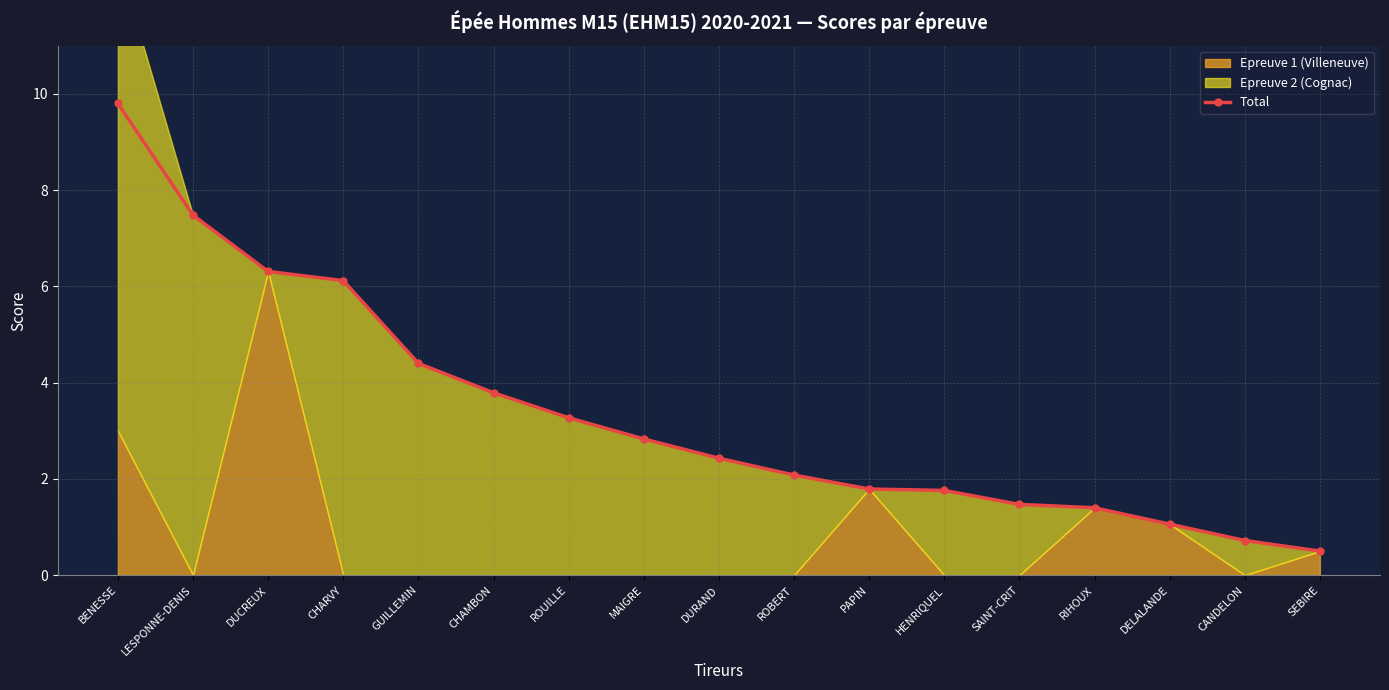

The value at MAIGRE is 2.8. True or false?

True